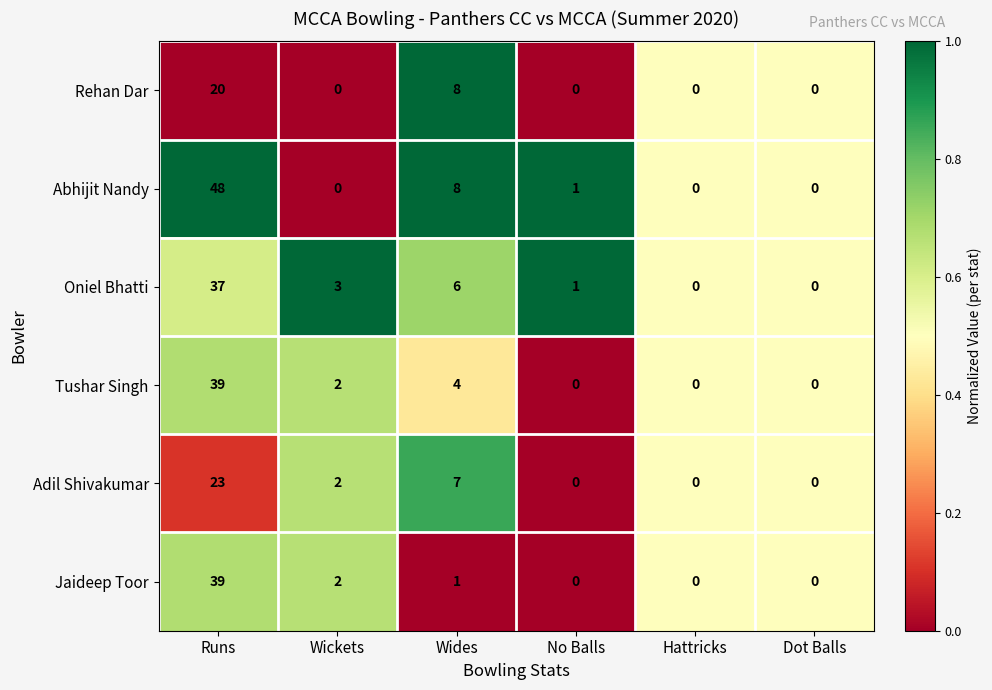

Where does the Adil Shivakumar series first go above 2?

Runs